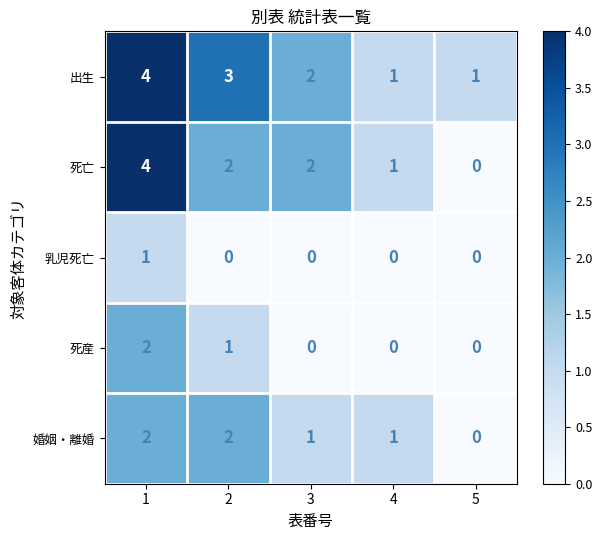

Reading left to right, what are all the values shown in this chart?

出生: 1=4	2=3	3=2	4=1	5=1
死亡: 1=4	2=2	3=2	4=1	5=0
乳児死亡: 1=1	2=0	3=0	4=0	5=0
死産: 1=2	2=1	3=0	4=0	5=0
婚姻・離婚: 1=2	2=2	3=1	4=1	5=0